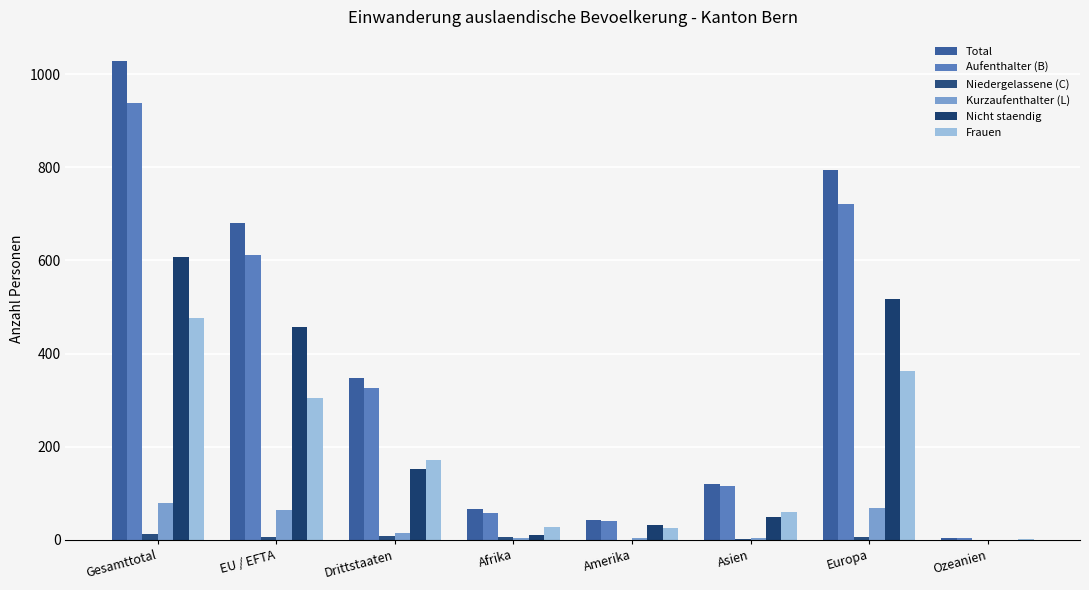

Are the bars grouped side by side (vs. stacked)?

Yes